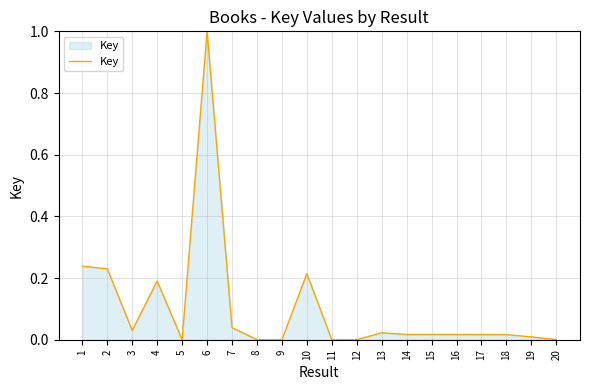

The value at 9 is 0.0. True or false?

True